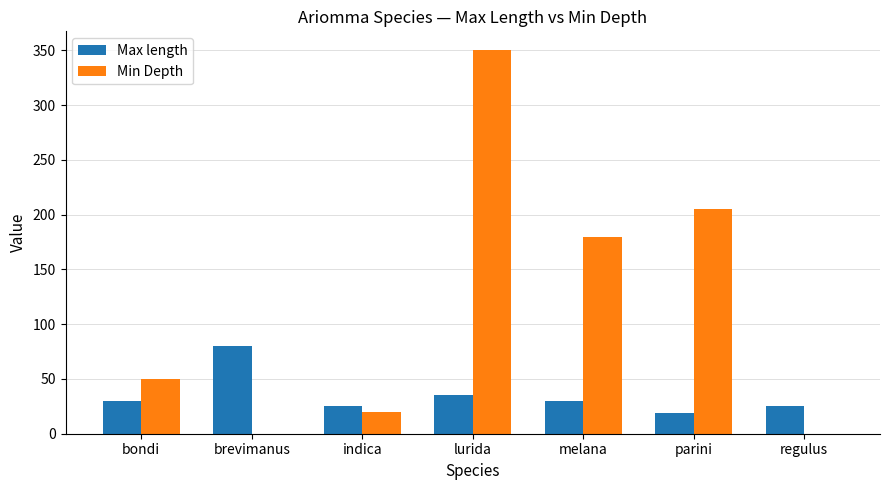

What is the sum of the Max length values at regulus and lurida?

60.0